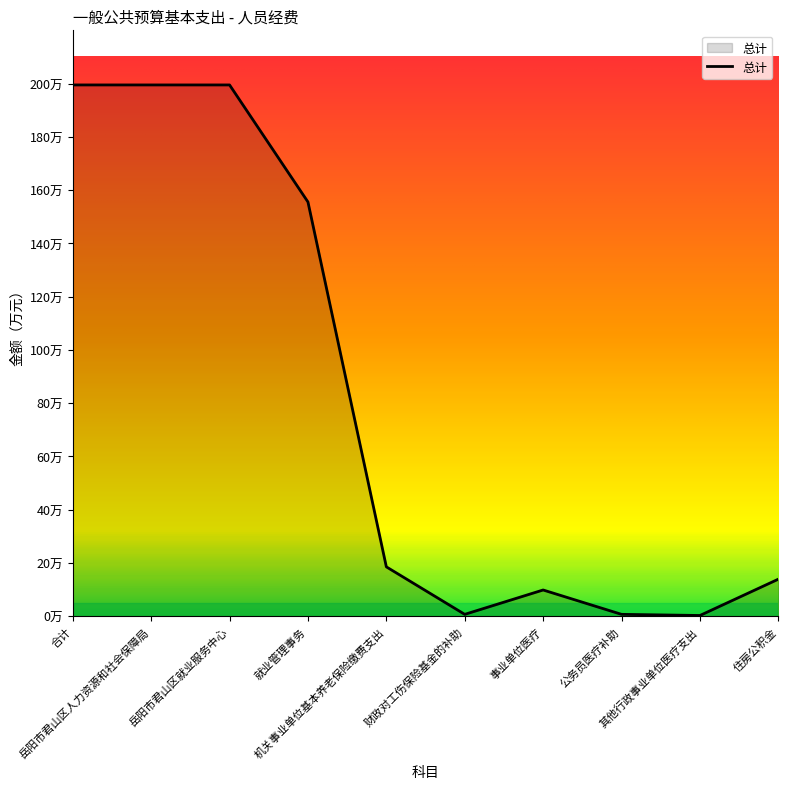

True or false: the data has more than 0 interior local peaks.

True